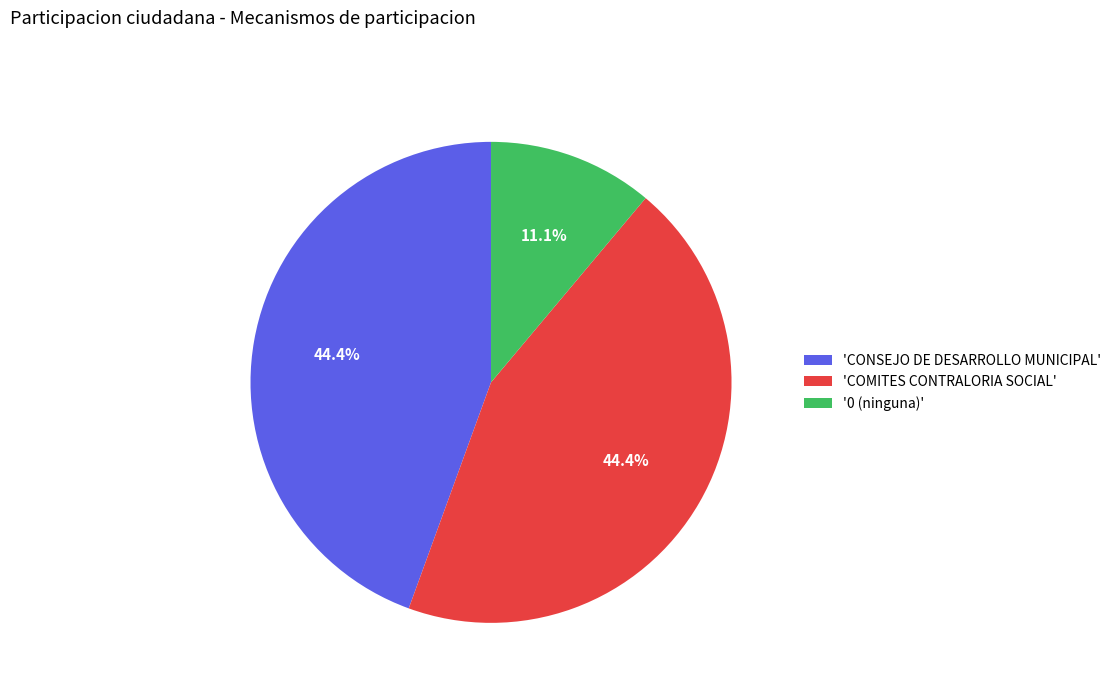

Combined, what portion of the pie is 'COMITES CONTRALORIA SOCIAL' and '0 (ninguna)'?

55.6%